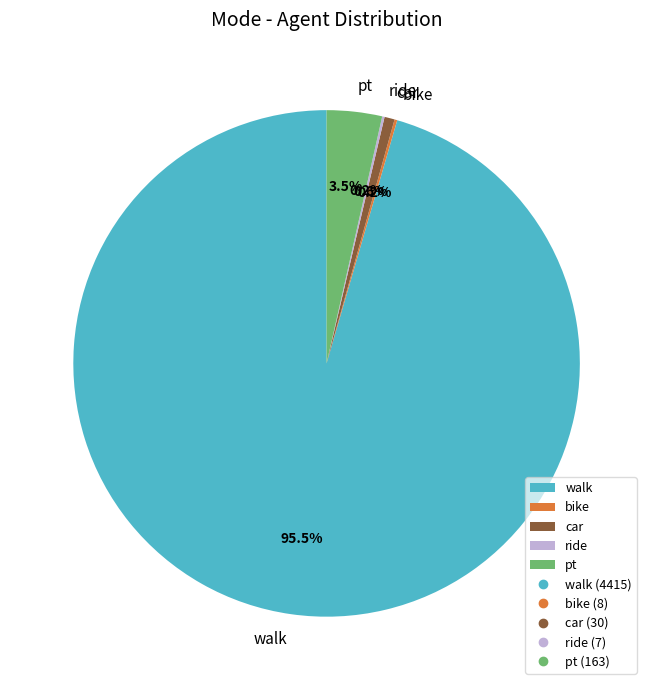

Which slice is the largest?

walk